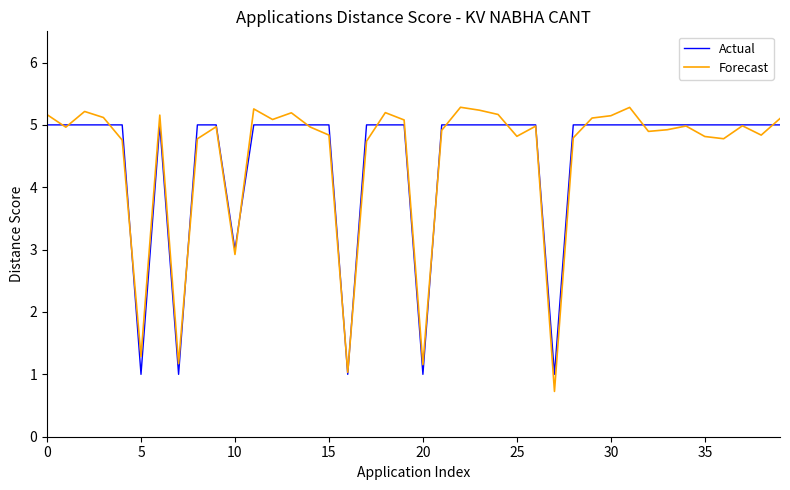

Which series ends up on top after the final intersection of Forecast and Actual?

Forecast